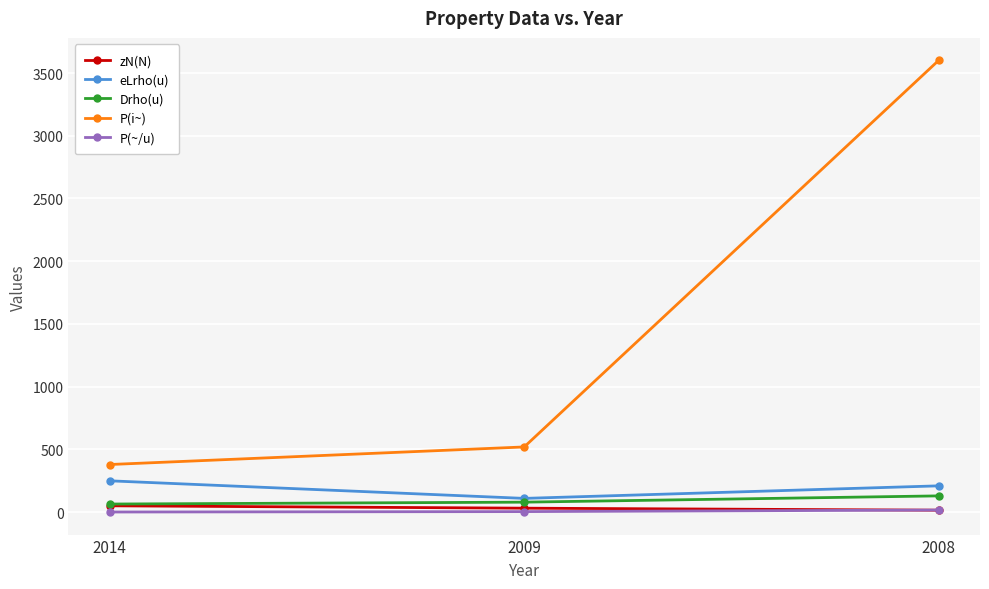

The P(i~) series shows 3600.0 at 2008. True or false?

True